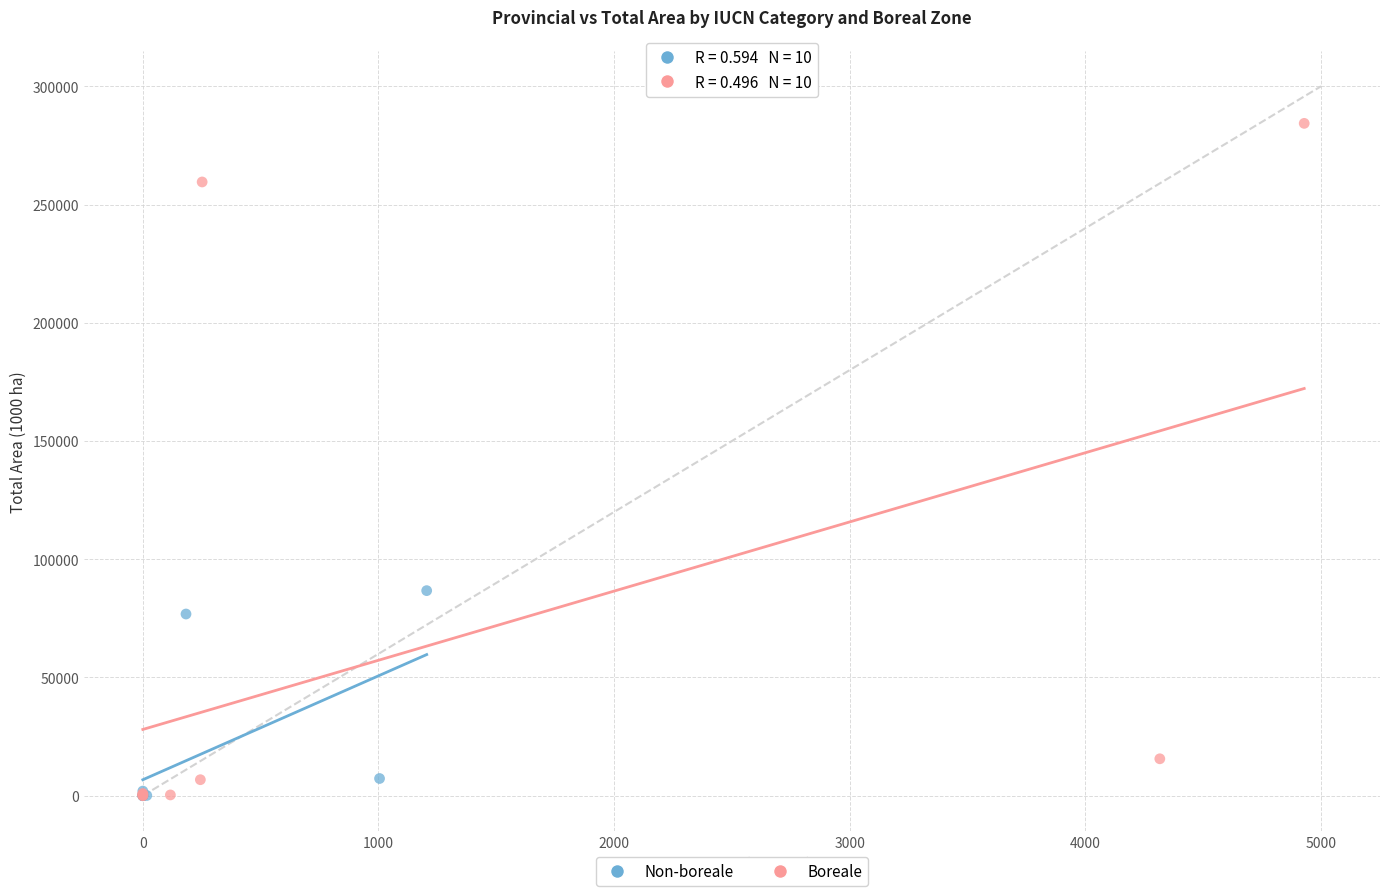

Which series has the largest Y range (max minus min)?

Boreale